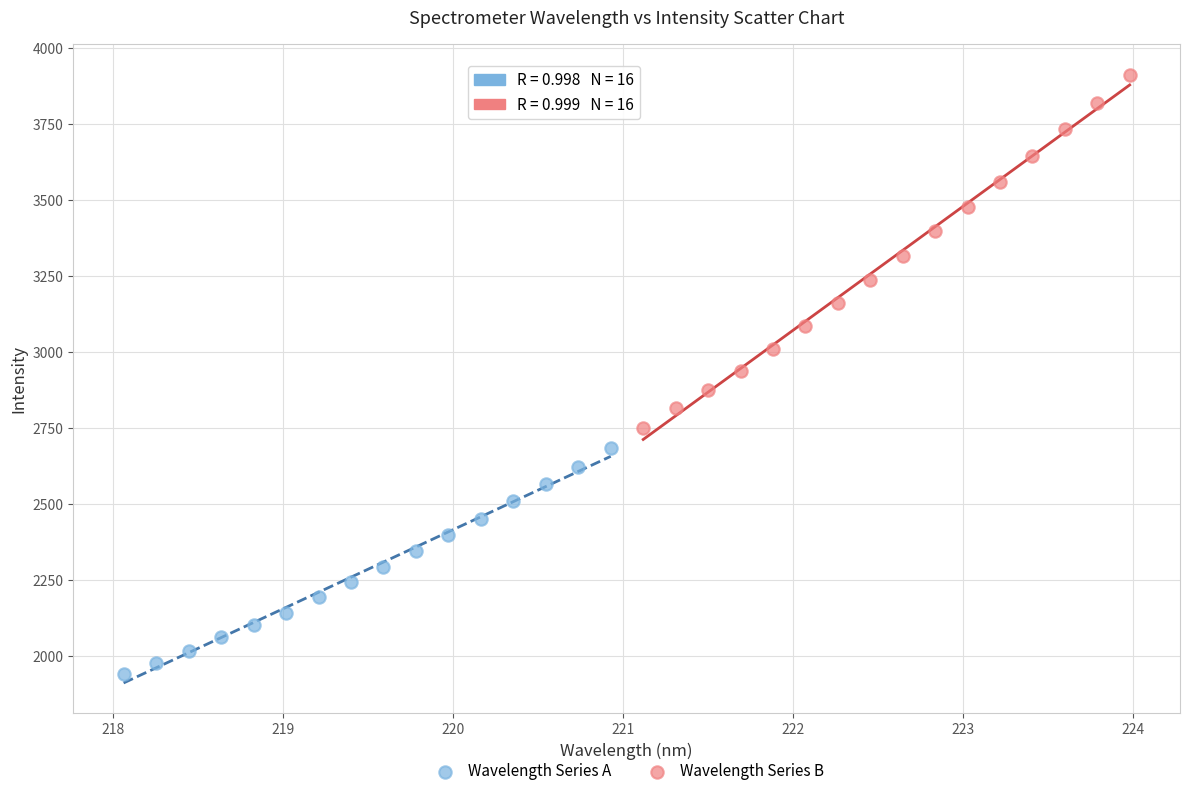

Which series has the widest spread of Y values?

Wavelength Series B